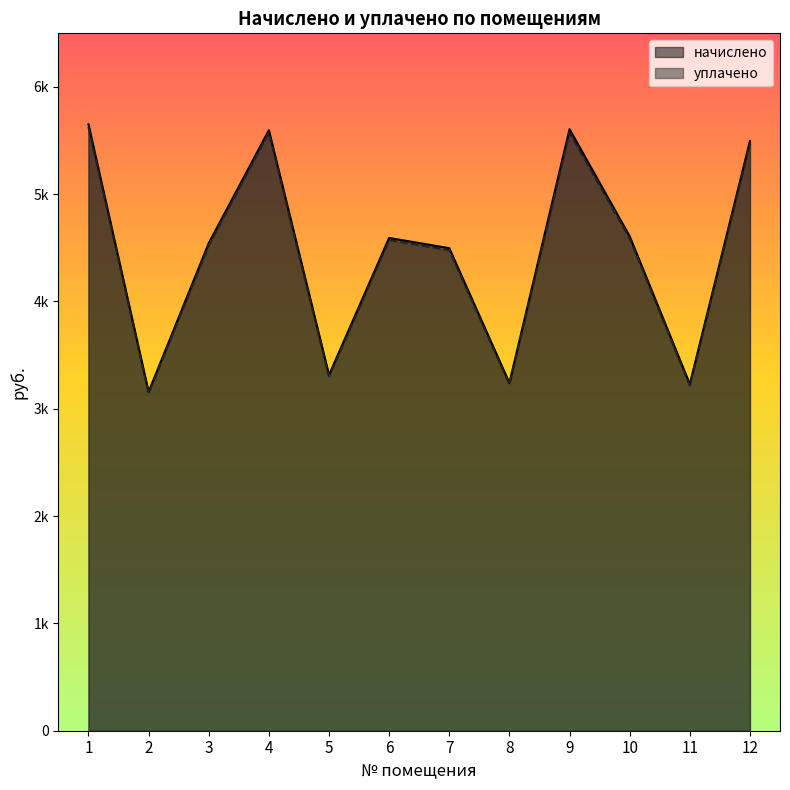

What is the value of the уплачено point at the 11th from the left?

3216.4